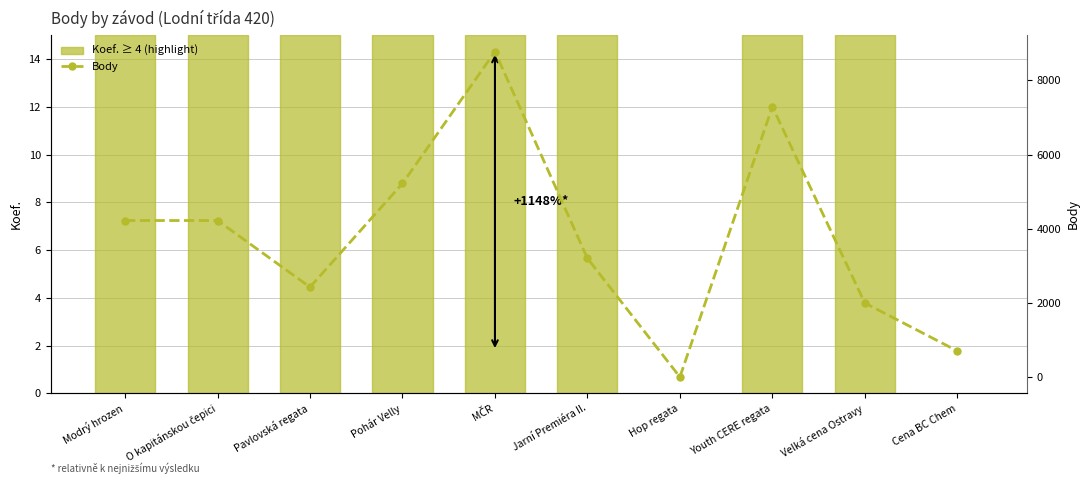

What is the difference between the maximum and minimum values in the Koef. series?

5